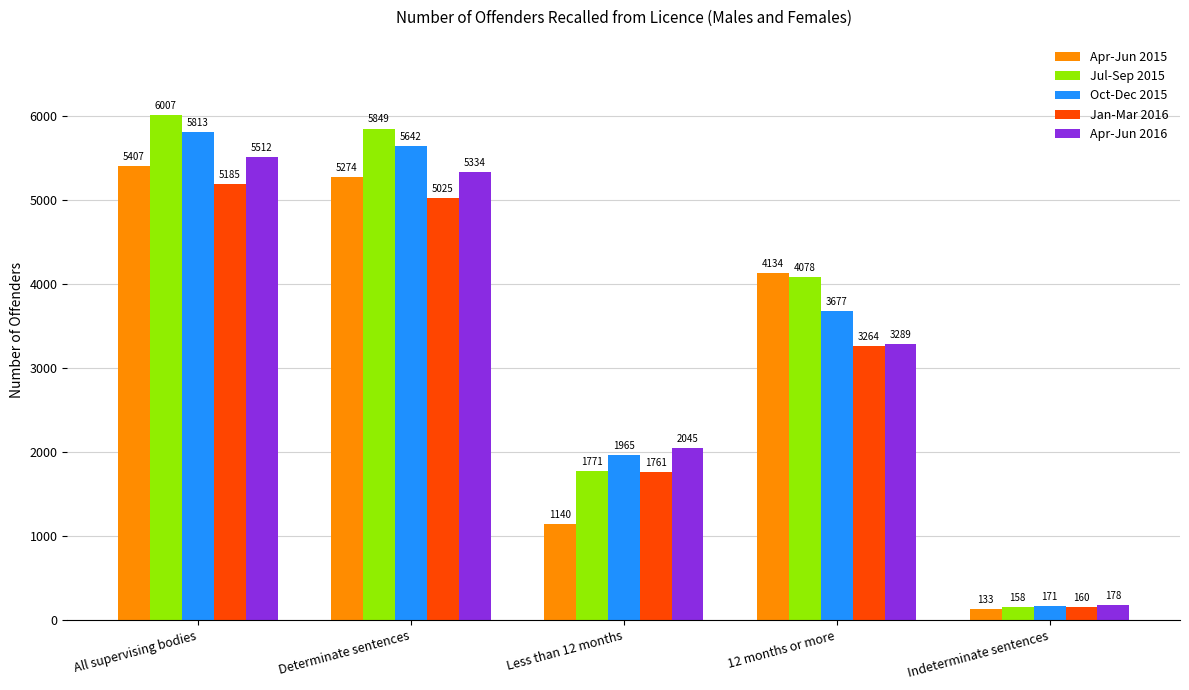

What is the label of the 4th bar from the left?

12 months or more